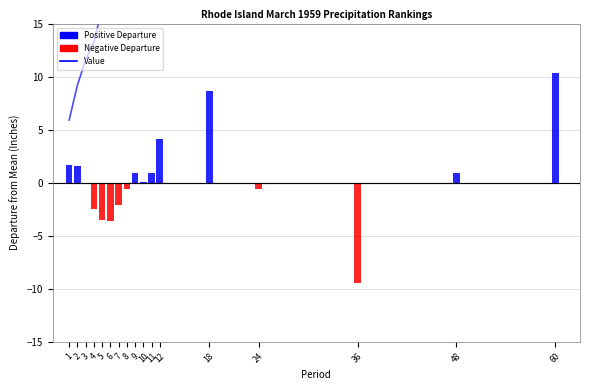

What is the greatest value displayed?

236.1